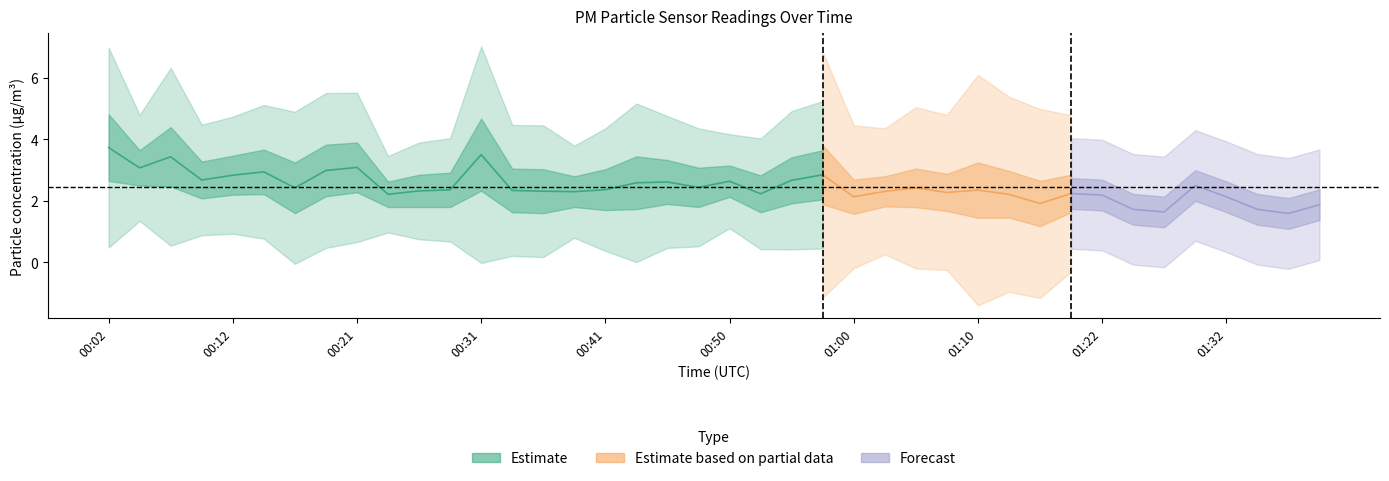

The value of P1 at 01:05 is 1.5. True or false?

False